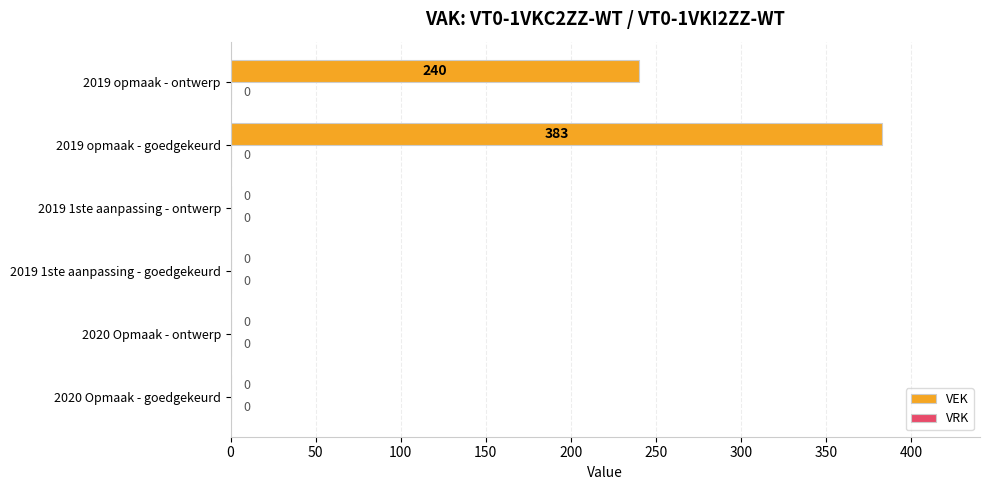

What is the sum of all values?

623